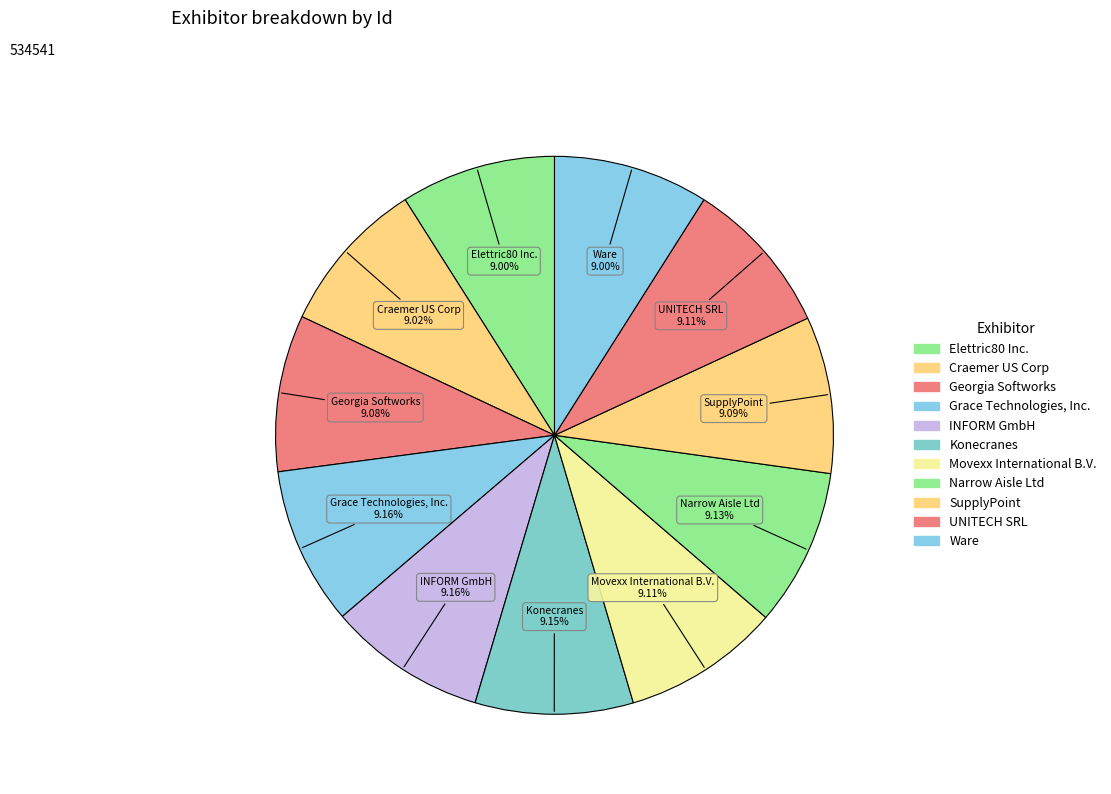

Rank the categories by value from lowest to highest.

Elettric80 Inc., Ware, Craemer US Corp, Georgia Softworks, SupplyPoint, UNITECH SRL, Movexx International B.V., Narrow Aisle Ltd, Konecranes, Grace Technologies, Inc., INFORM GmbH